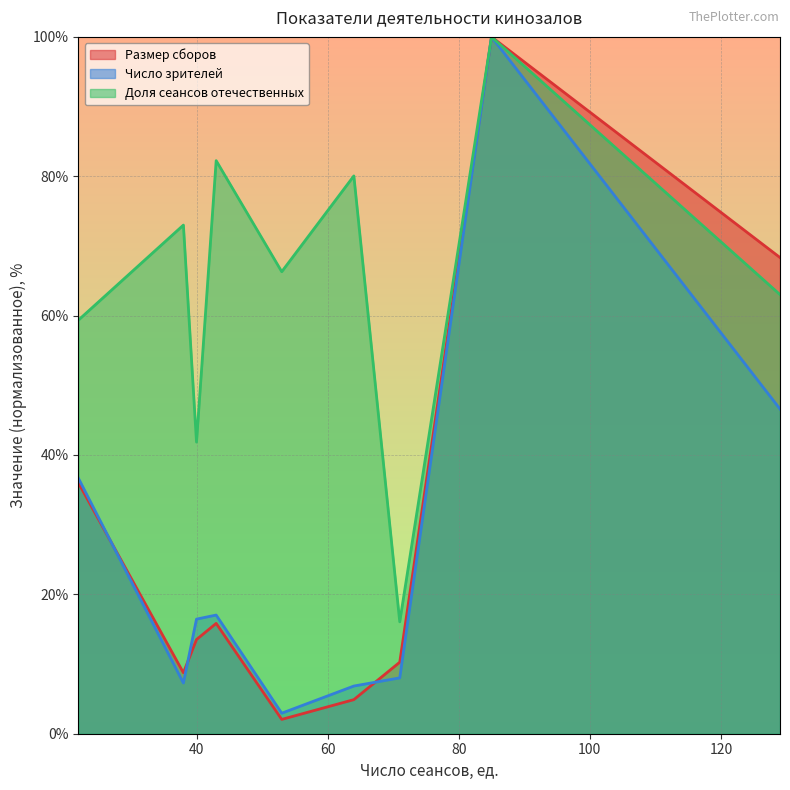

At which category is the sum across all series the highest?

85